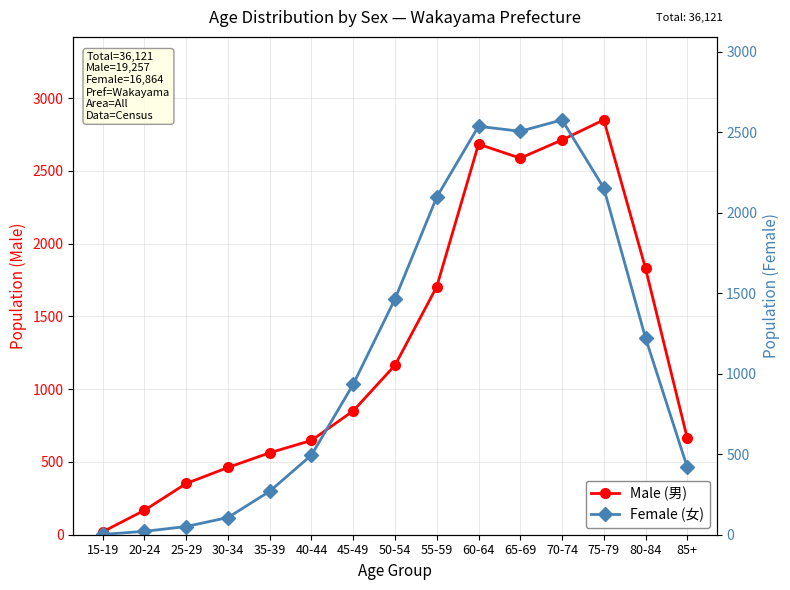

Does the chart display data point markers on the line(s)?

Yes